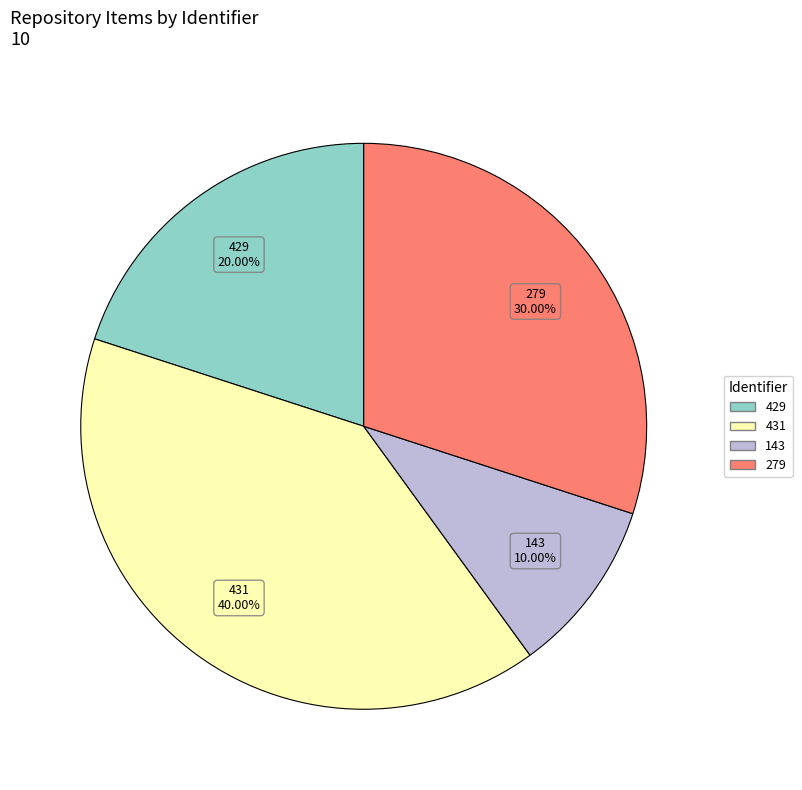

Which has a higher value, 431 or 143?

431